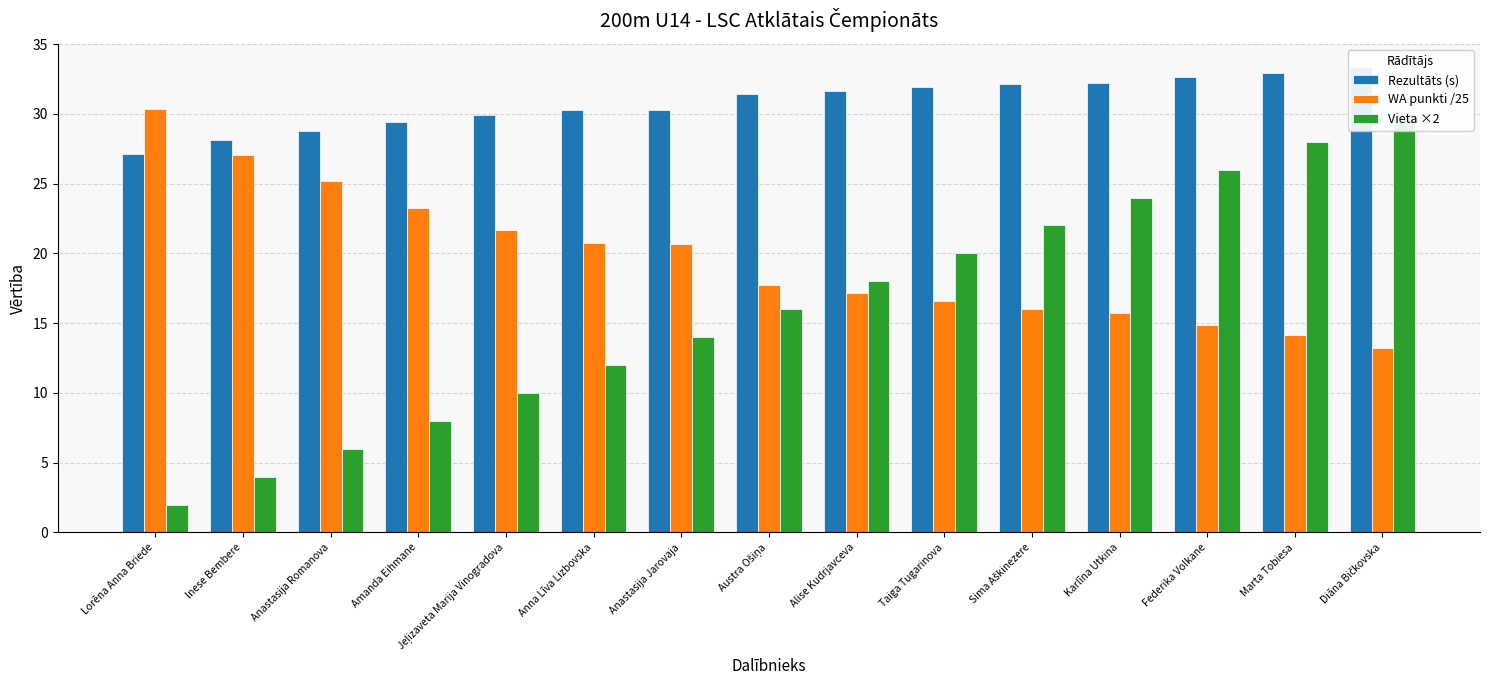

List the series in order of their peak value, highest first.

Rezultāts (s), WA punkti /25, Vieta ×2